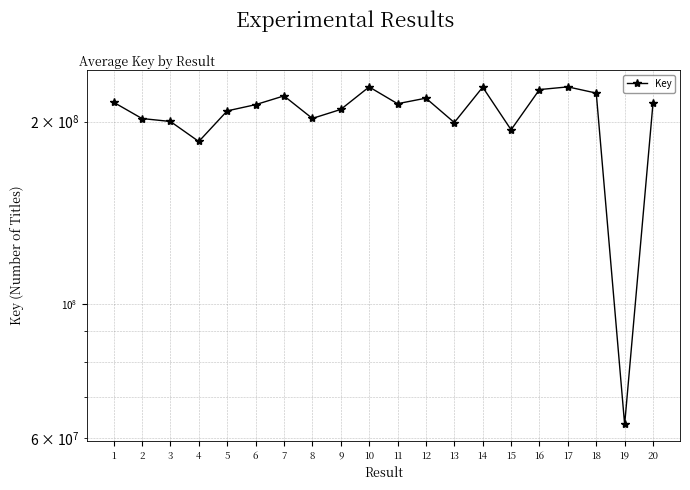

True or false: the data shows 228239250 at 17.

True